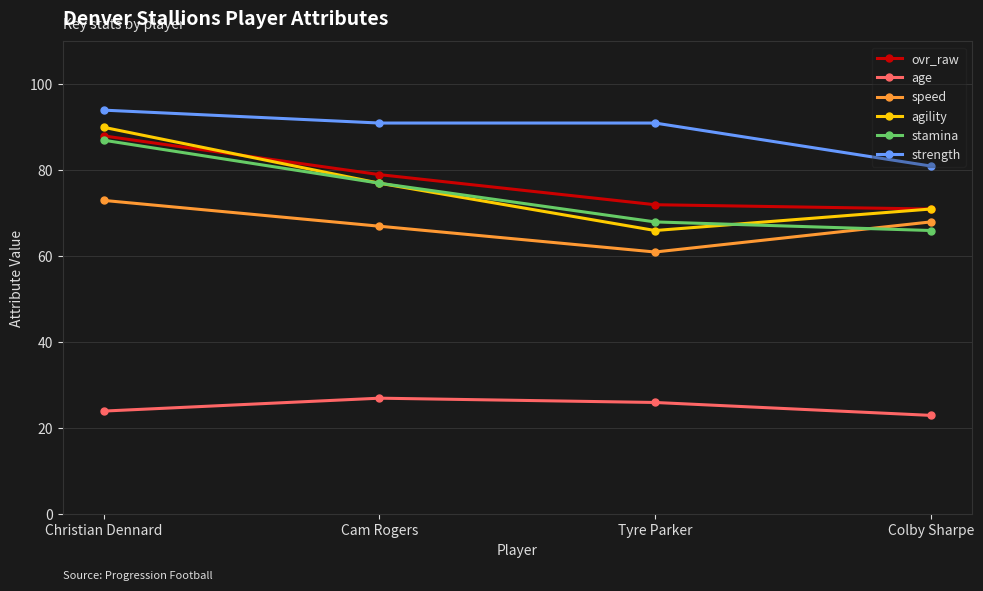

Which series changed the most between Christian Dennard and Tyre Parker?

agility